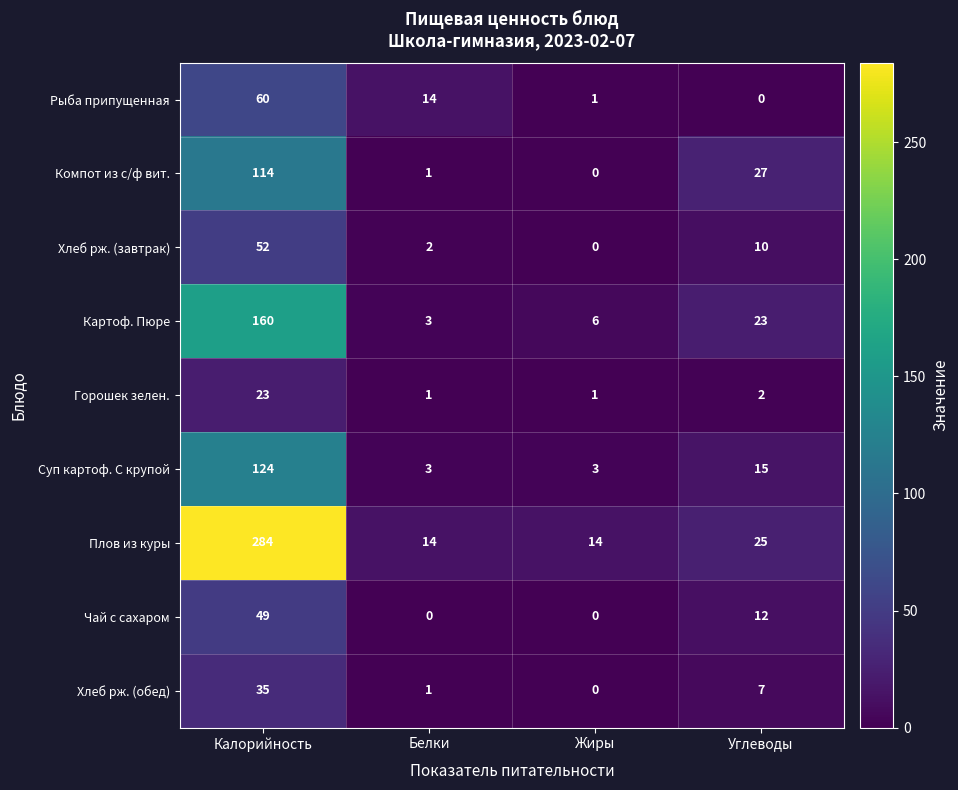

Which series has the largest total across all categories?

Плов из куры